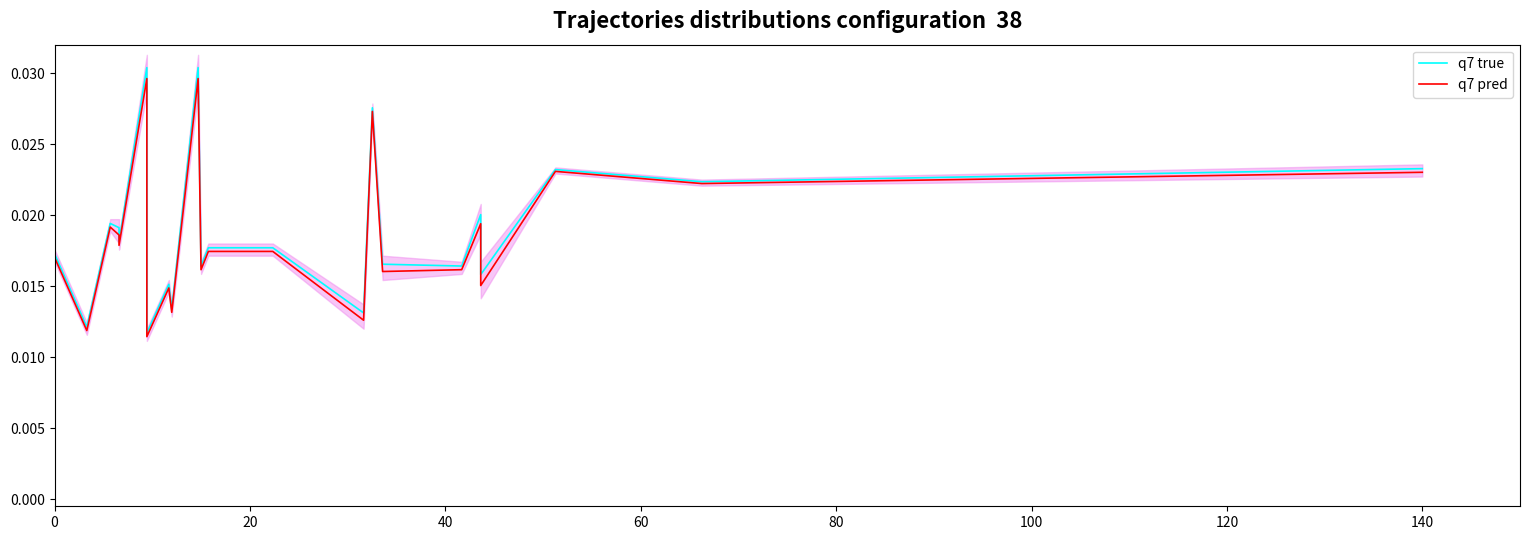

Rank the series at 20 from highest to lowest value.

q7 true, q7 pred